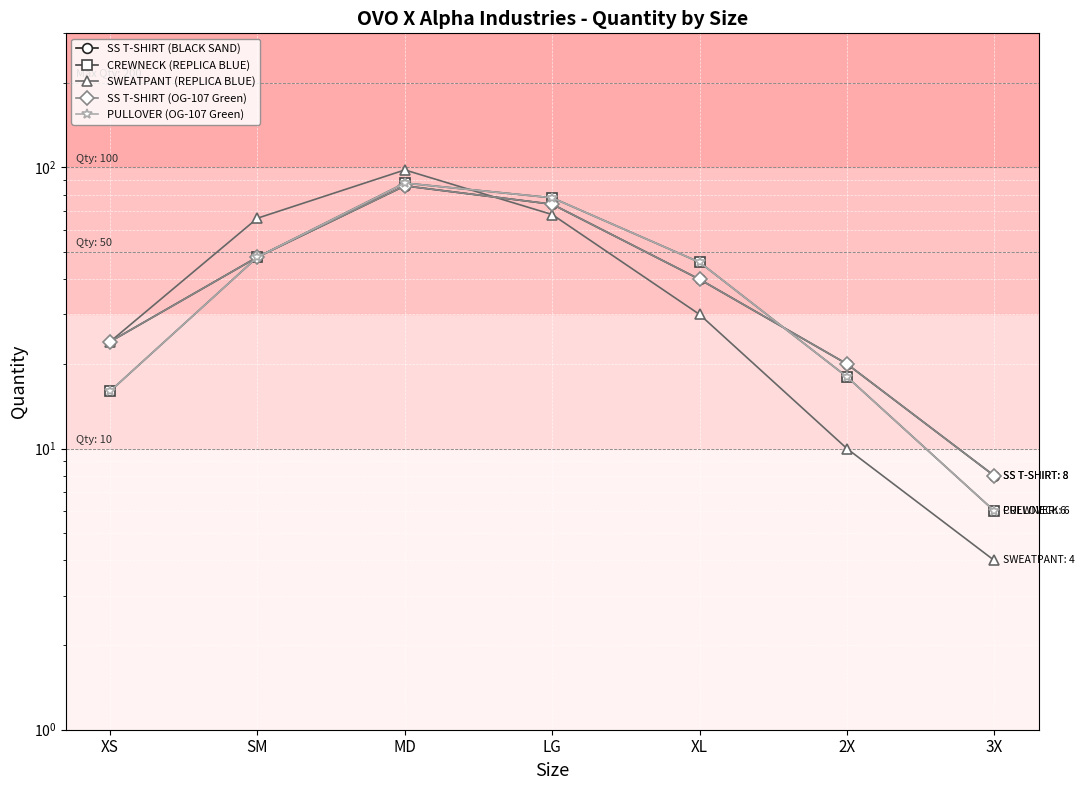

Where is the first local maximum for PULLOVER (OG-107 Green)?

MD